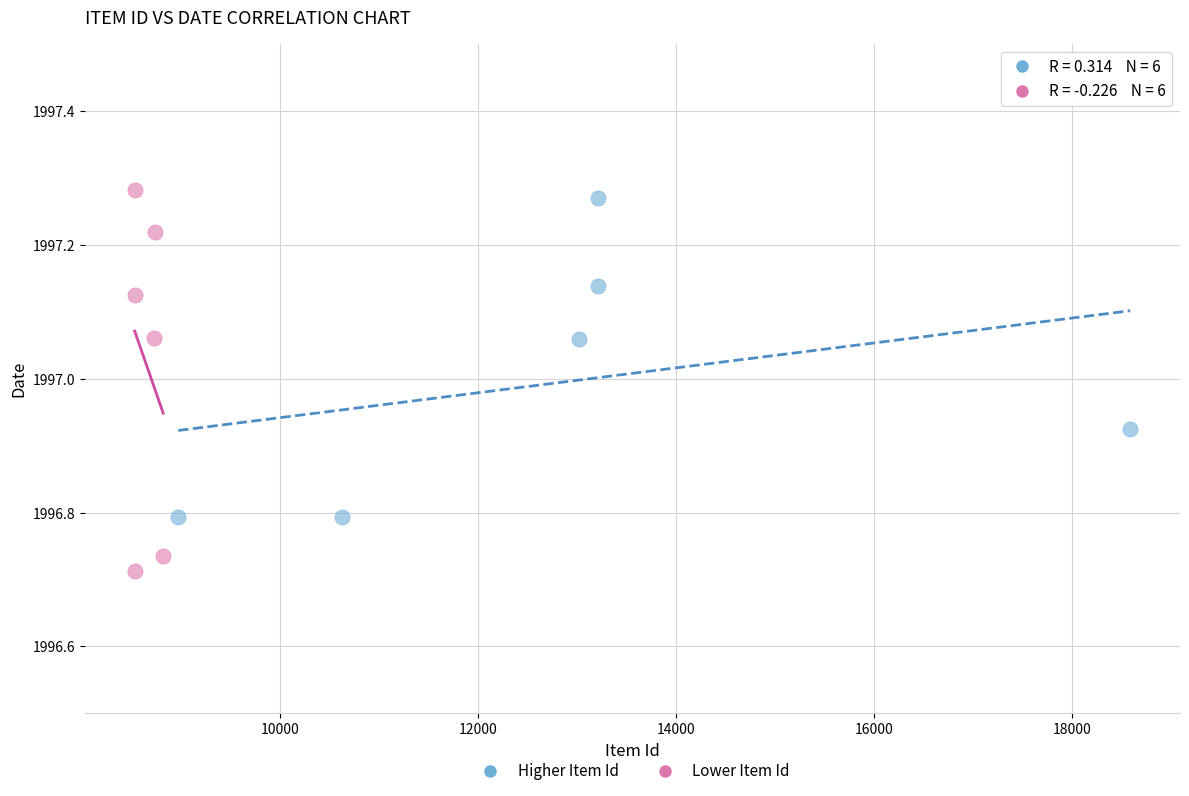

Which series contains the lowest Y value?

Lower Item Id